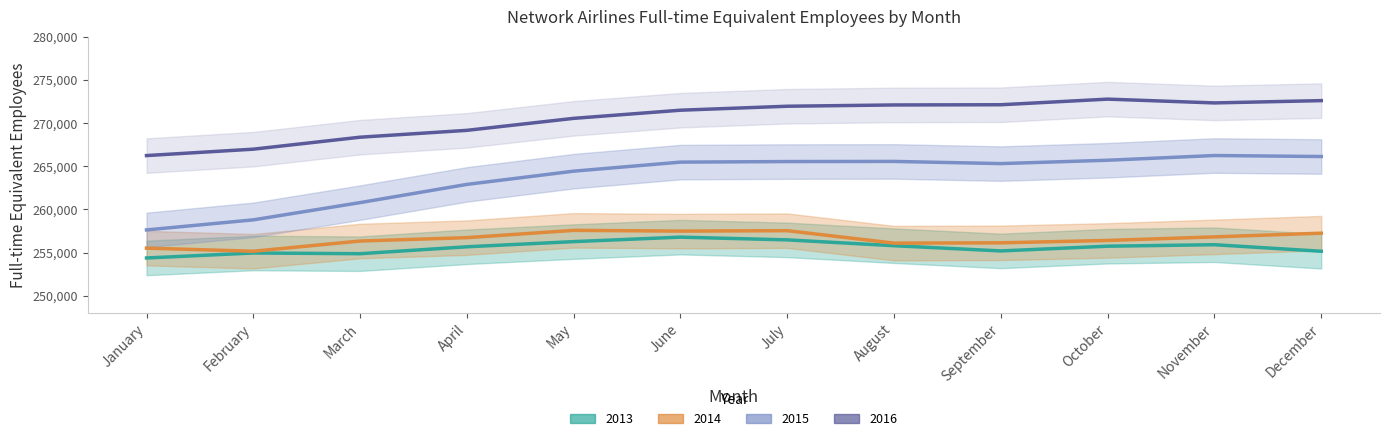

Does the chart have visible grid lines?

No